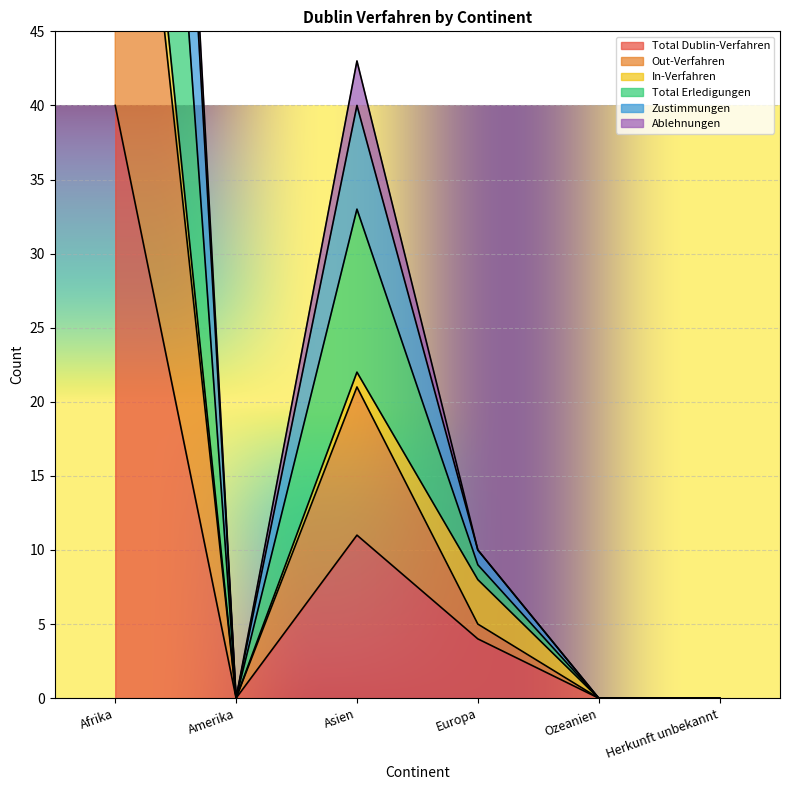

At which category is the sum across all series the highest?

Afrika